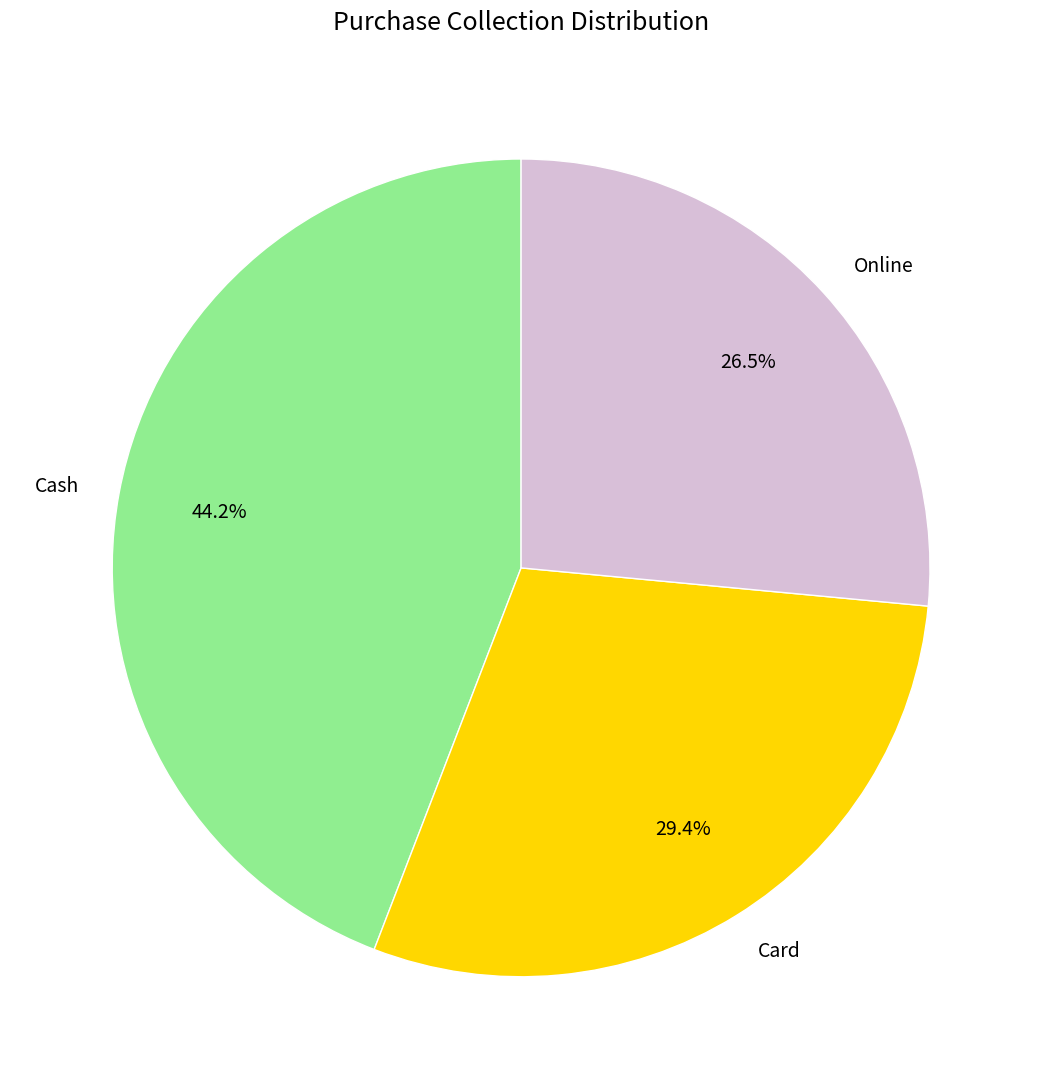

Between Online and Card, which is larger?

Card